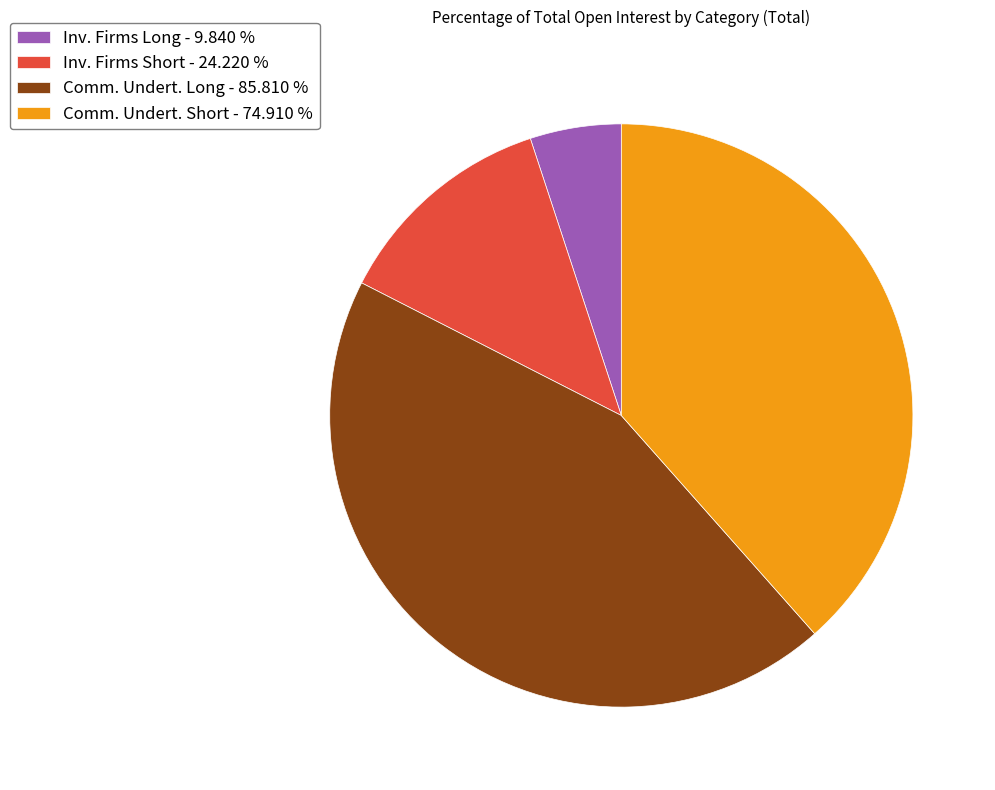

Combined, do Comm. Undert. Long - 85.810 % and Inv. Firms Short - 24.220 % account for over 50%?

Yes